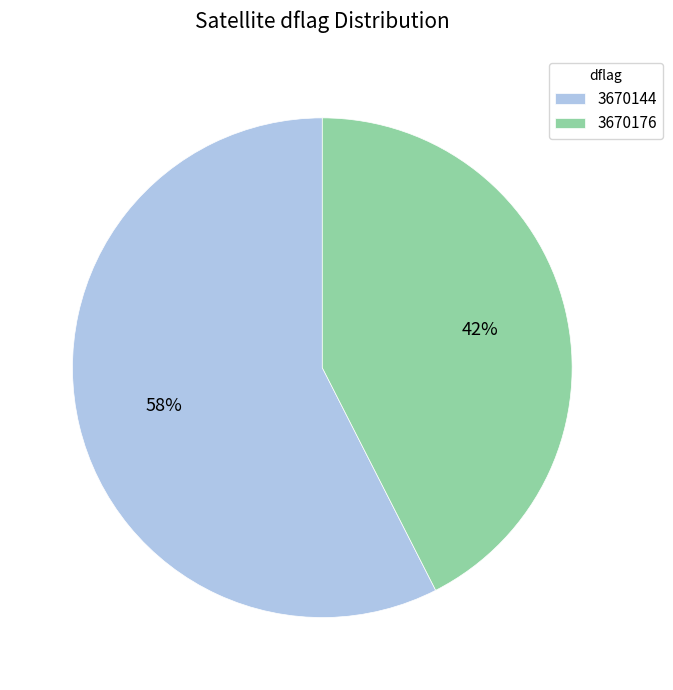

Is there any slice that represents more than half of the pie?

Yes